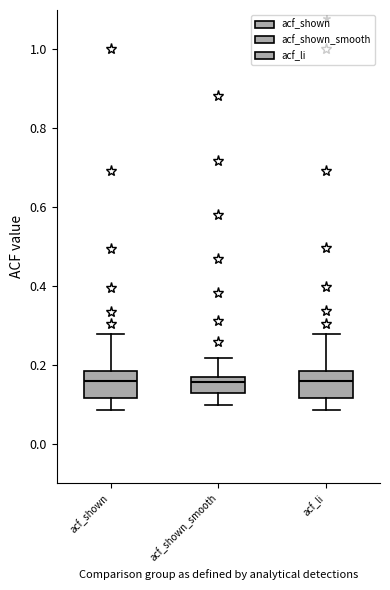

Reading left to right, read every box against the y-axis: the position of its median line, the range the box covers, and the ends of its whiskers. The values are not printed on the chart, so give them approximately, as read against the axis.

acf_shown: median 0.16, box 0.12 to 0.18, whiskers 0.08 to 0.28
acf_shown_smooth: median 0.16, box 0.12 to 0.18, whiskers 0.10 to 0.22
acf_li: median 0.16, box 0.12 to 0.18, whiskers 0.08 to 0.28